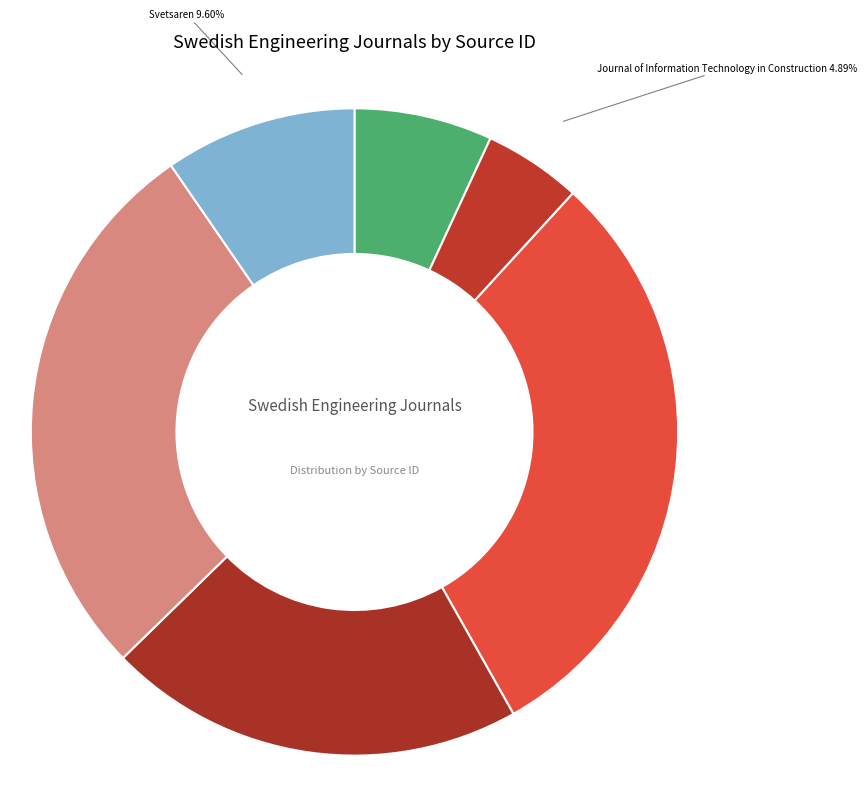

To the nearest percent, what is the difference between the largest and smallest slice percentages?

25%